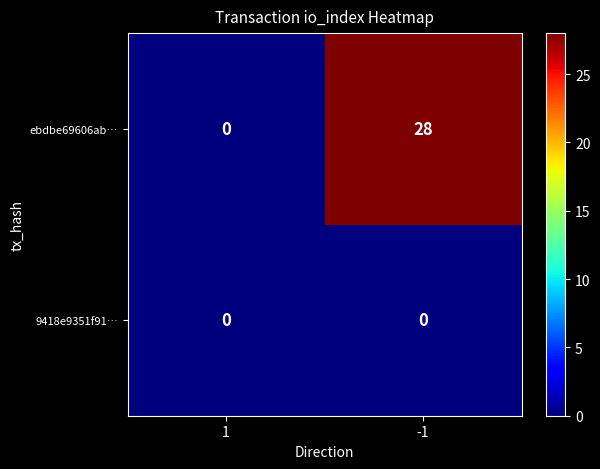

Reading left to right, transcribe all the data shown in this chart.

ebdbe69606ab…: 0	28
9418e9351f91…: 0	0